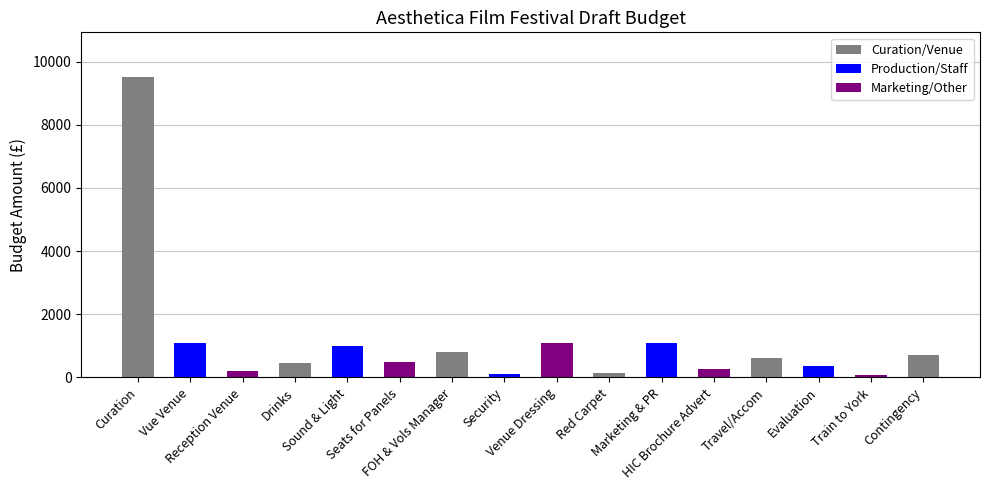

What is the label of the 4th bar from the left?

Drinks